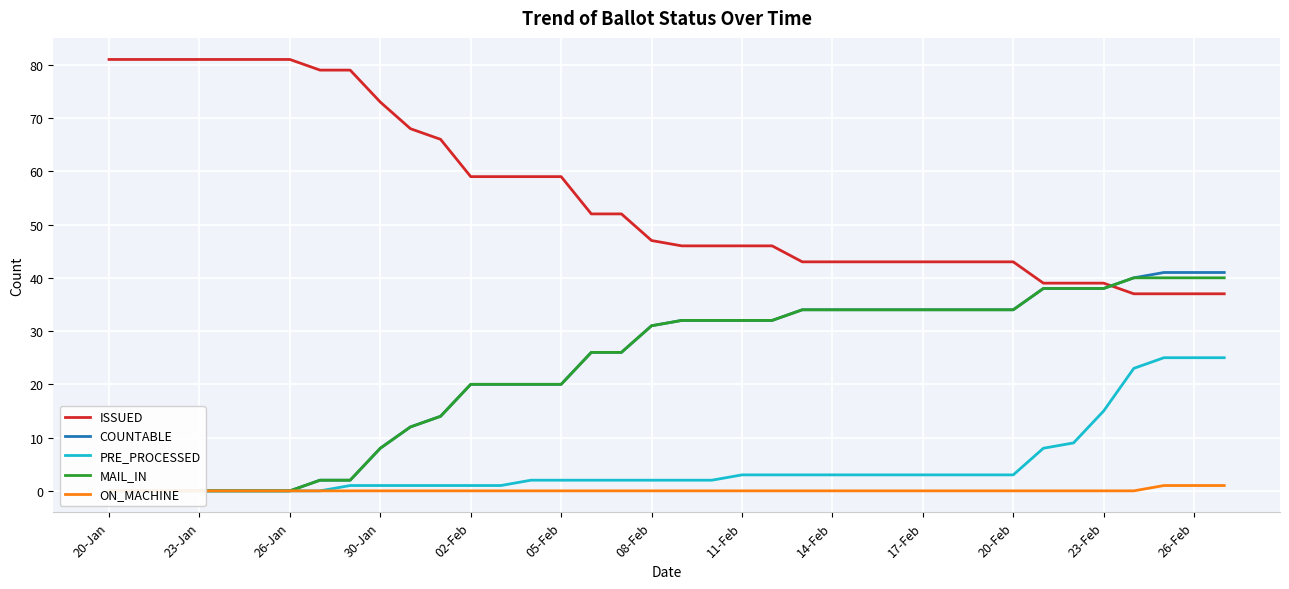

The value of ISSUED at 14-Feb is 13. True or false?

False